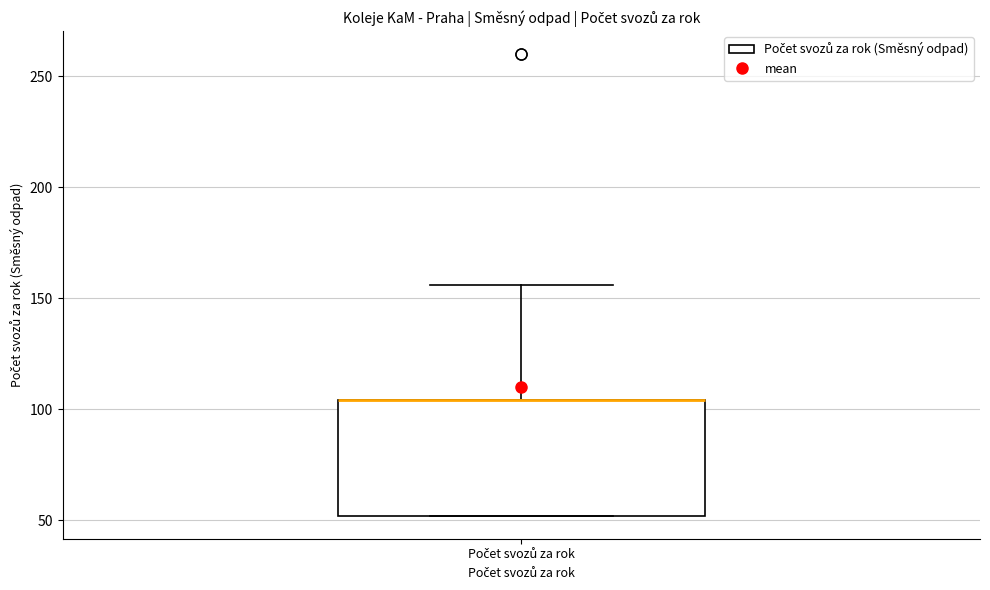

Read this box plot against the y-axis: the position of the median line, the range covered by the box, and the ends of both whiskers. The values are not printed on the chart, so give them approximately, as read against the axis.

median 105 (drawn on the box's upper edge), box 50 to 105, whiskers 50 to 155